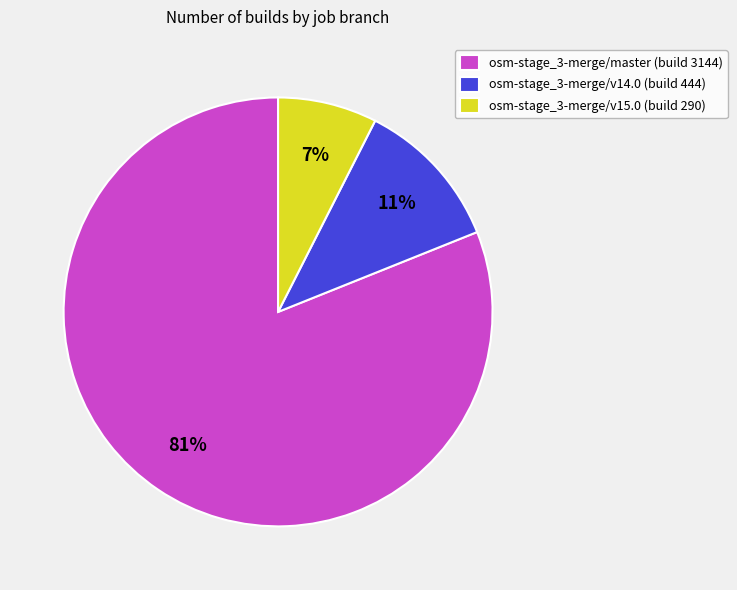

Between osm-stage_3-merge/v15.0 and osm-stage_3-merge/v14.0, which is larger?

osm-stage_3-merge/v14.0